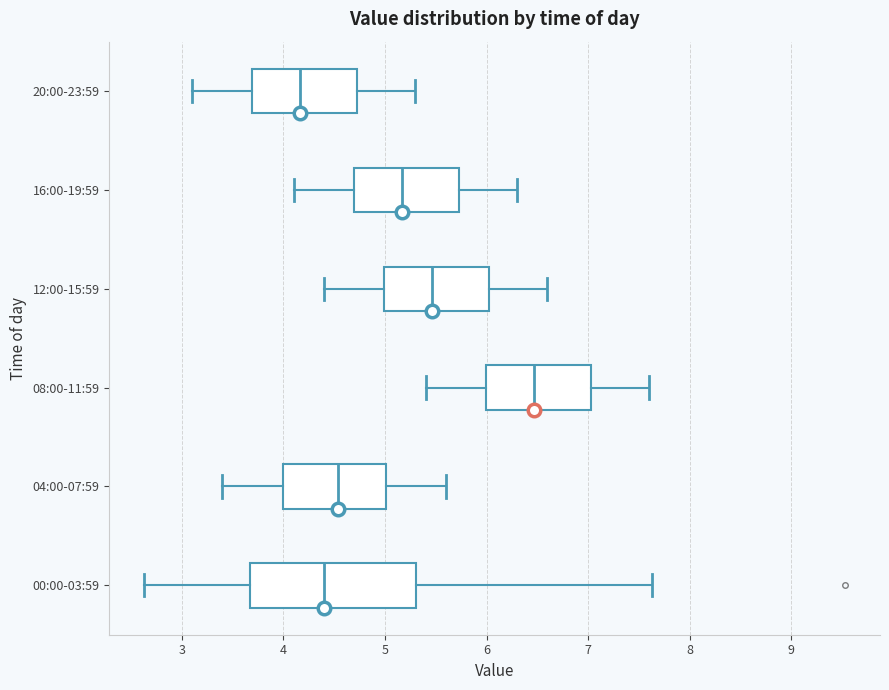

Where is the left edge of the box for 20:00-23:59 on the x-axis? The values are not printed on the chart, so give them approximately, as read against the axis.

3.7